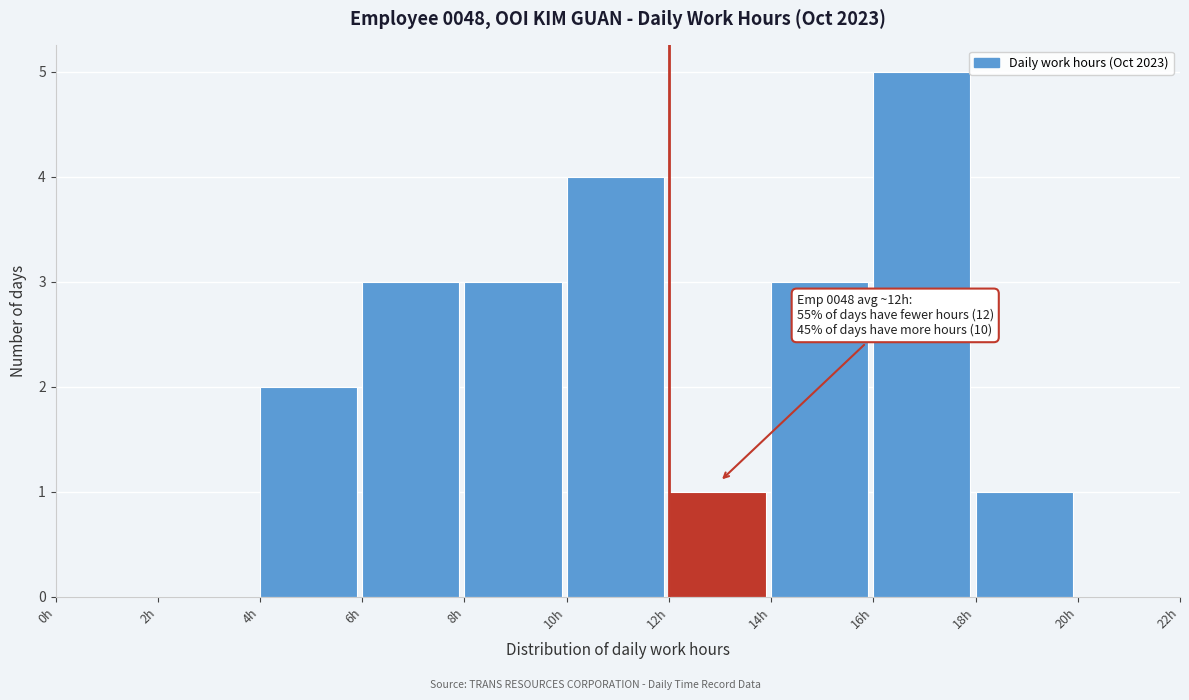

Over which range of the x-axis is the bar tallest?

16 to 18